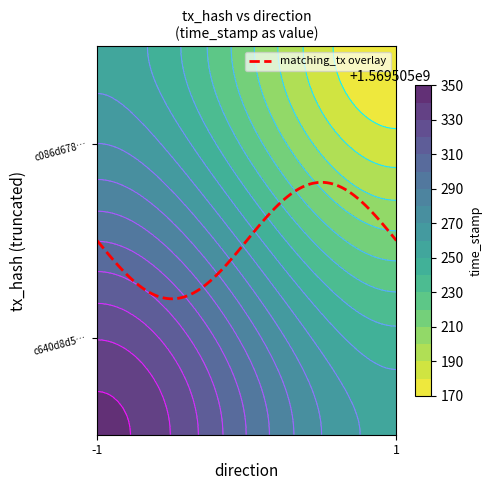

The c086d678729debd77d94d8b5c3f1afed747719b series shows -1 at direction. True or false?

False